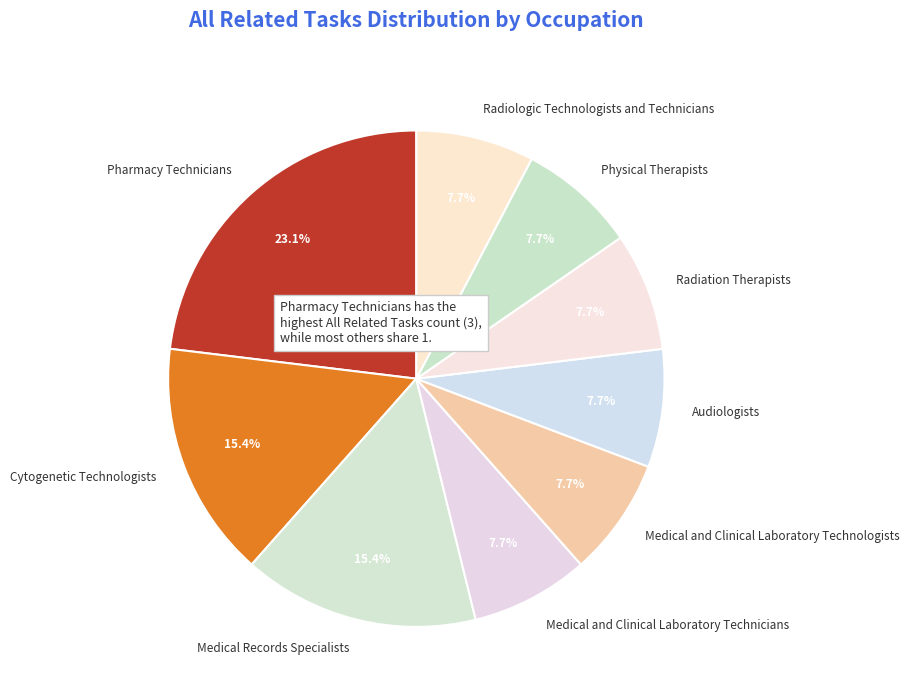

Which has a higher value, Pharmacy Technicians or Audiologists?

Pharmacy Technicians